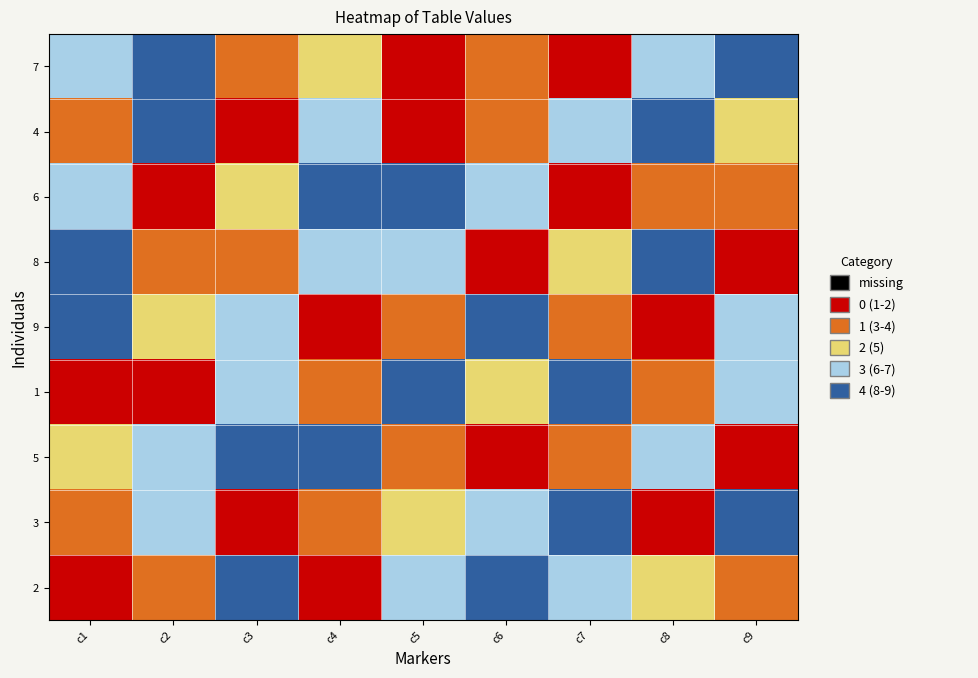

Which label corresponds to the smallest value in the chart?

c5